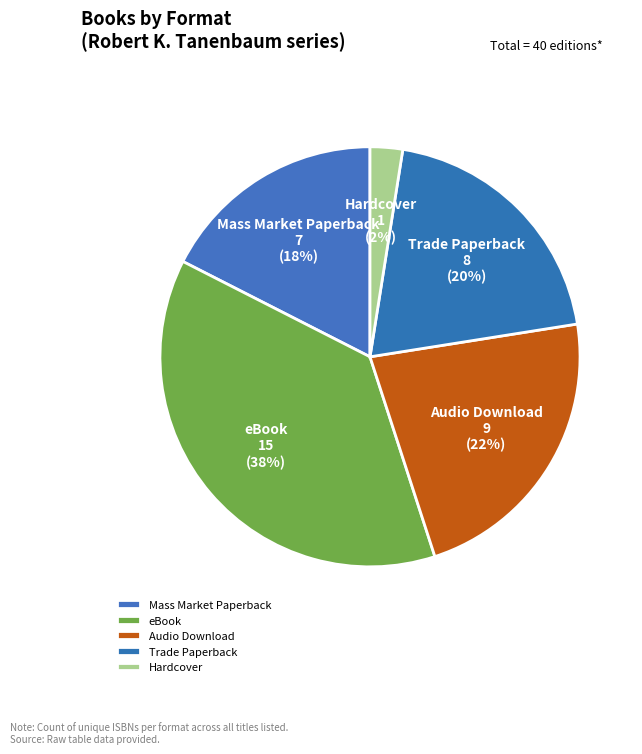

Rank the categories by value from lowest to highest.

Hardcover, Mass Market Paperback, Trade Paperback, Audio Download, eBook